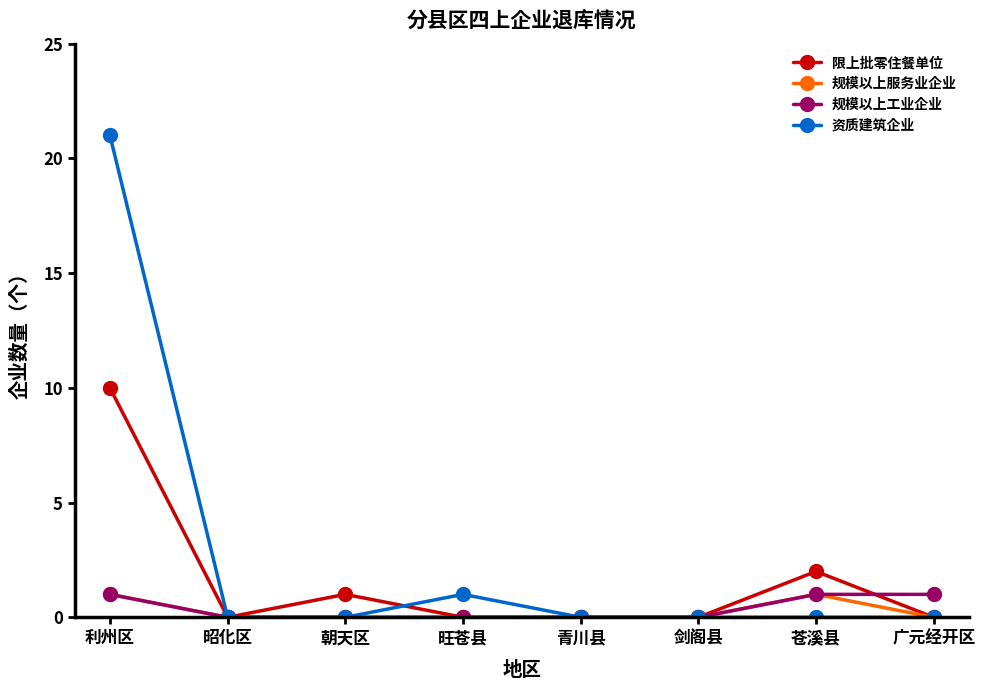

True or false: 规模以上服务业企业 has a value of 1 at 朝天区.

False